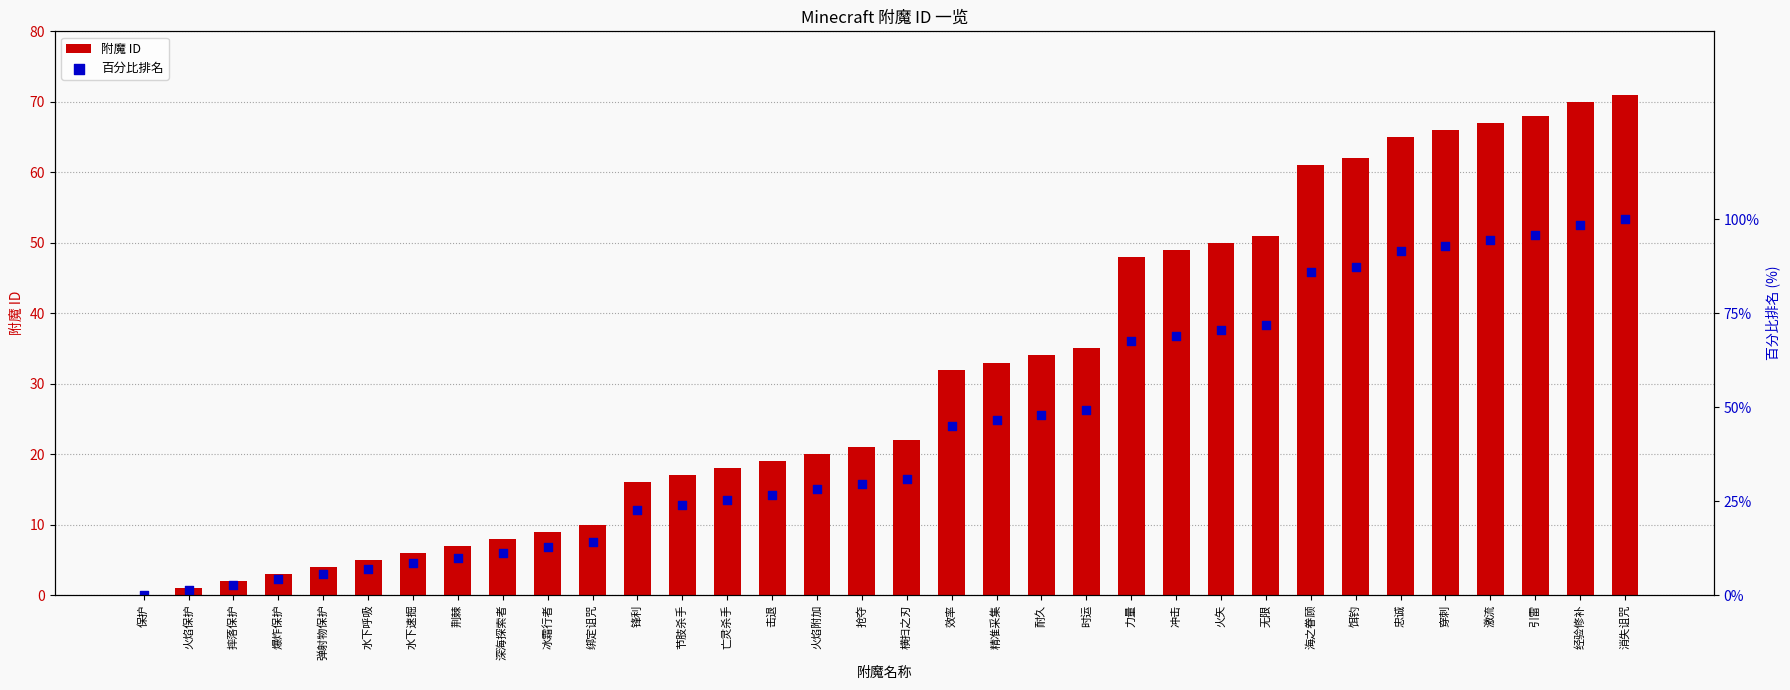

Is the value of 附魔 ID at 水下呼吸 greater than the value of 百分比排名 at 忠诚?

No